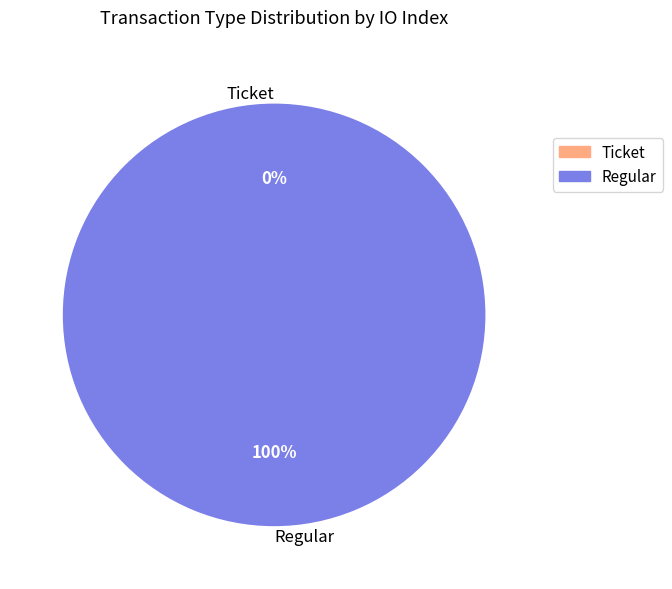

How many slices are in this pie chart?

2